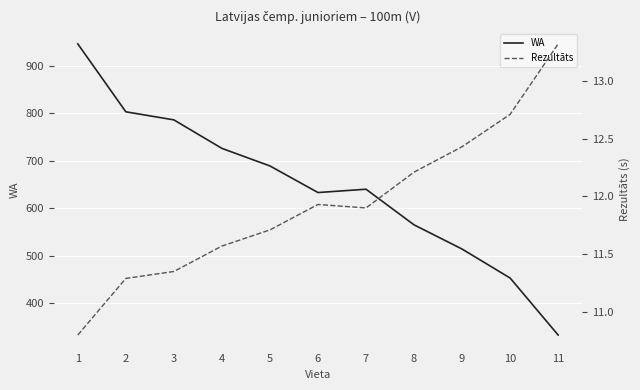

Where is the first local minimum for Rezultāts?

7